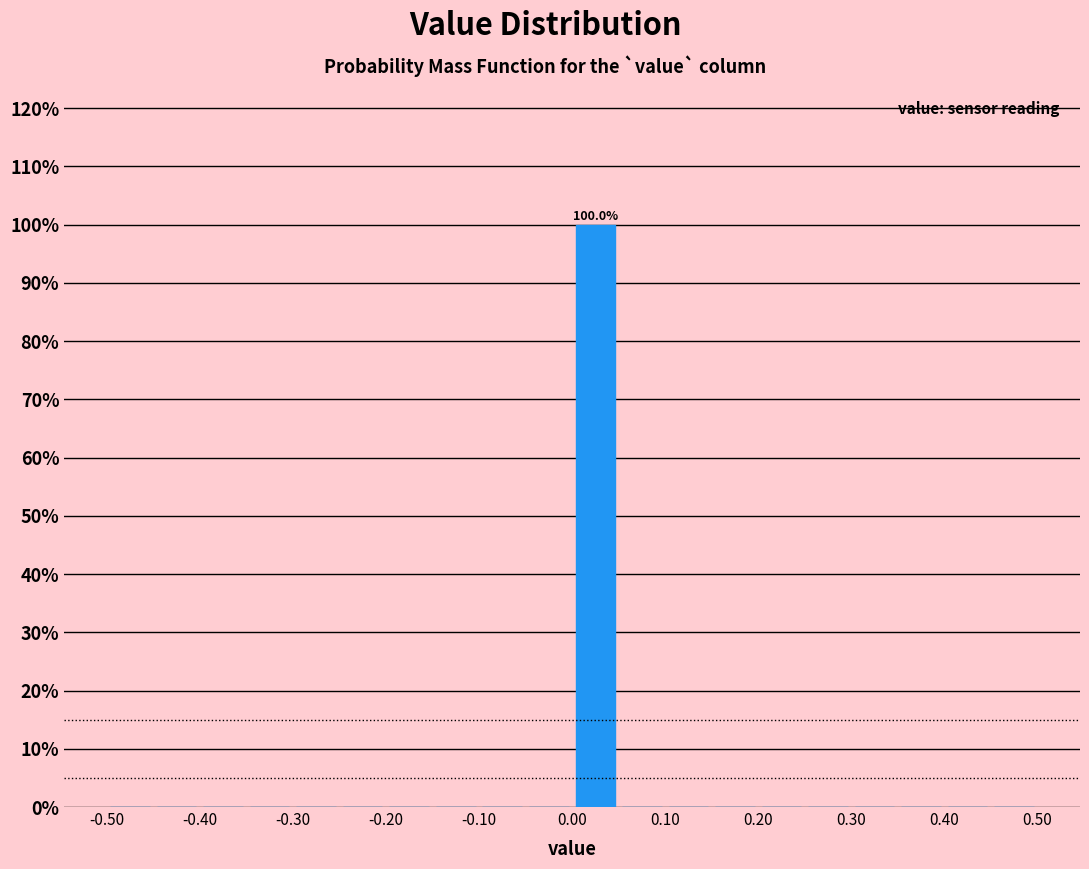

Over which range of the x-axis is the bar tallest?

0.00 to 0.05